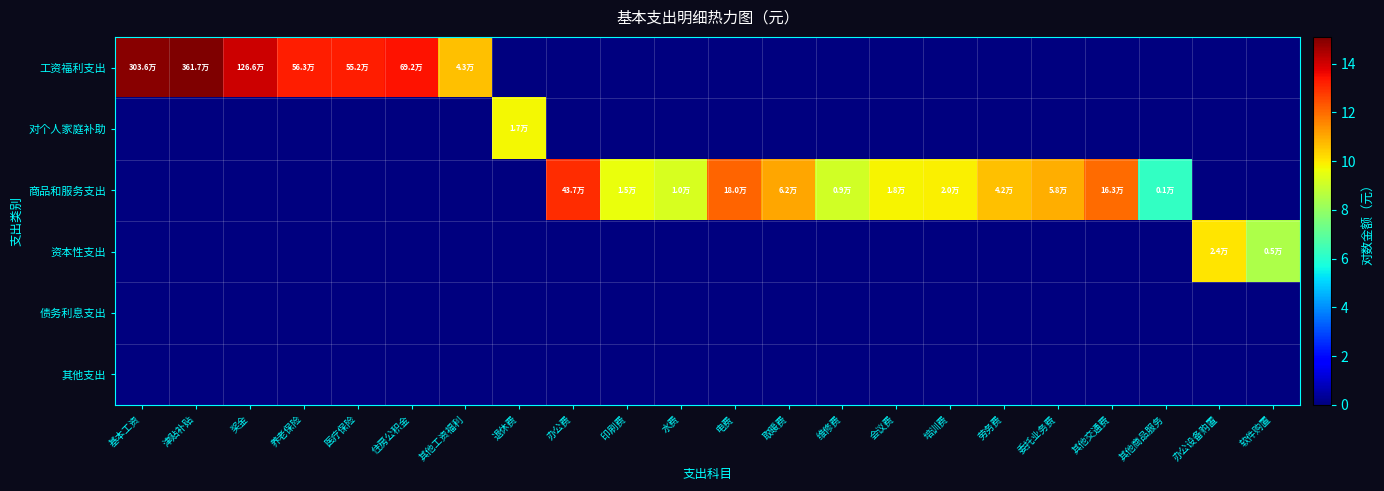

What is the spread (max minus min) of values at 劳务费?

10.6